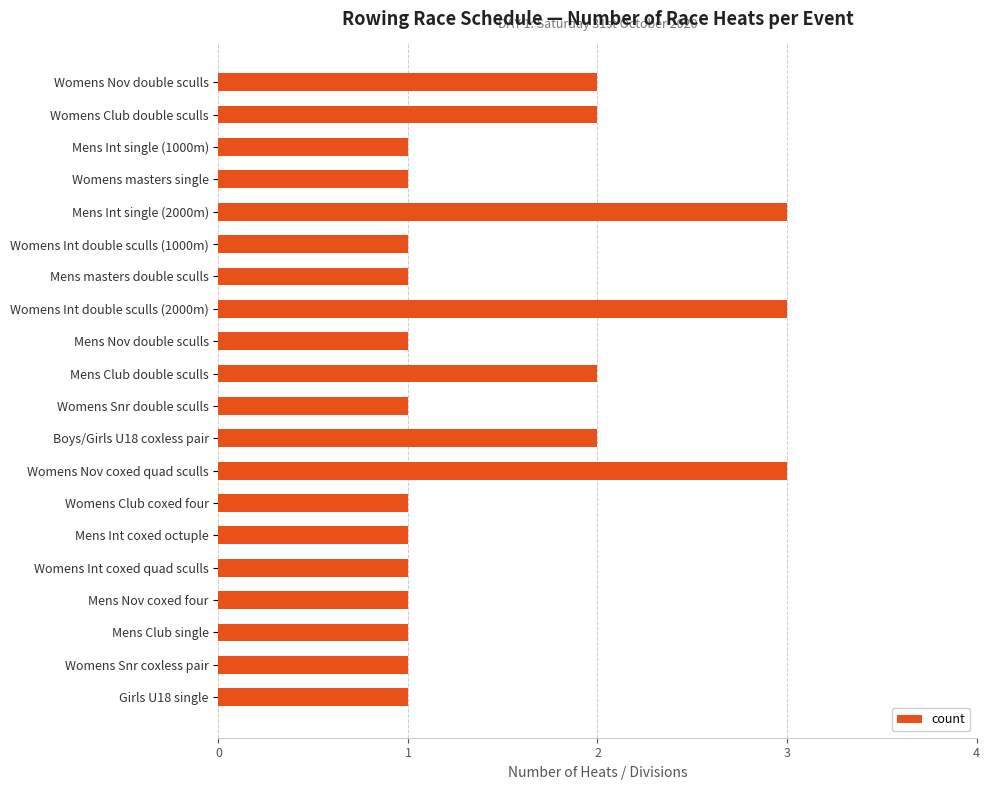

Are the bars horizontal?

Yes